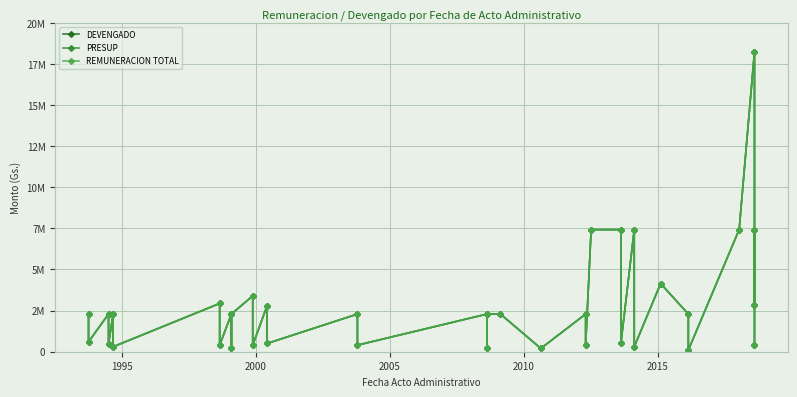

True or false: PRESUP and DEVENGADO intersect in this chart.

False